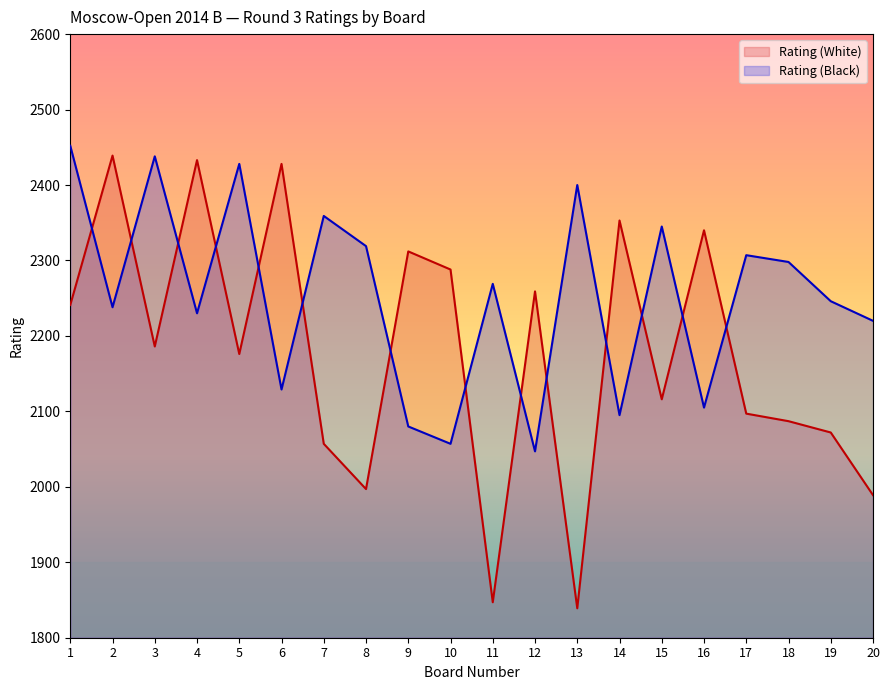

At which category is the sum across all series the highest?

1